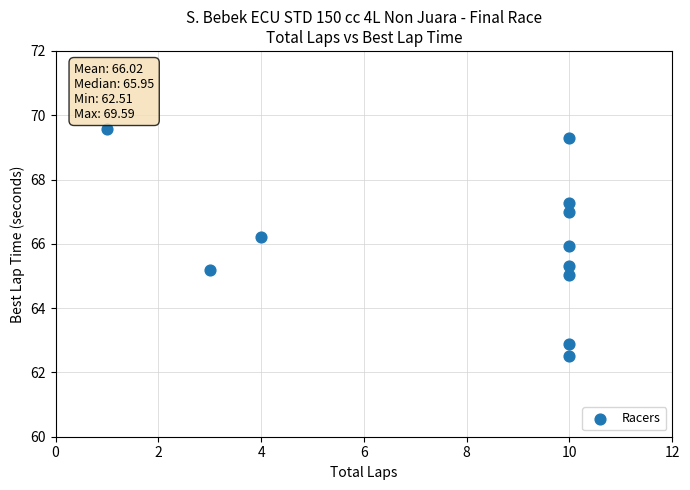

What is the range of X values (max minus min)?

9.0